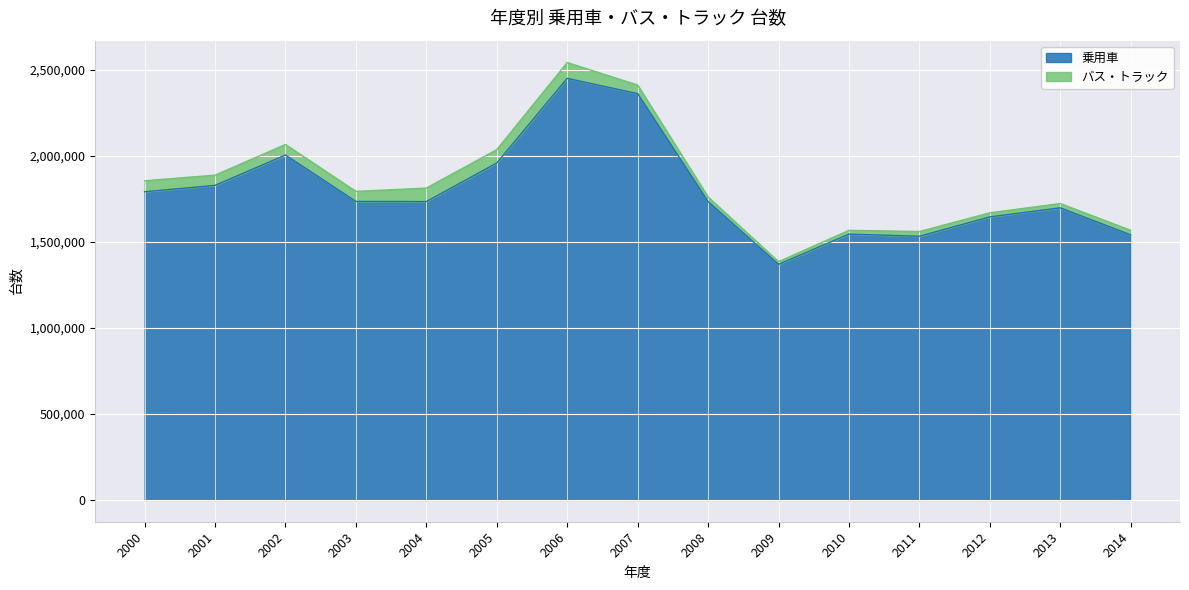

What is the minimum value shown in the chart?

1369690